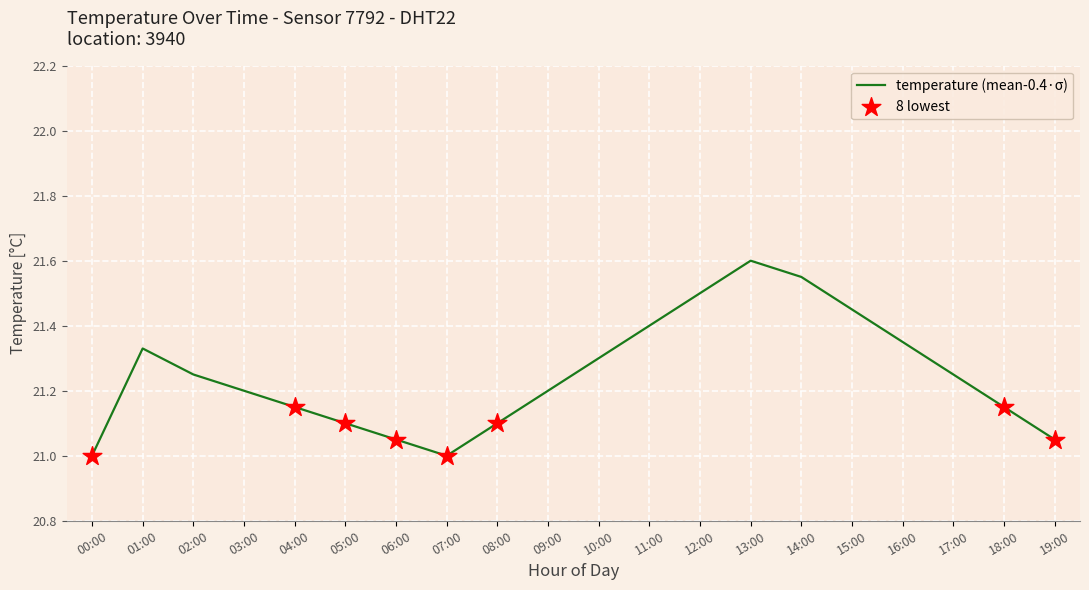

What is the change in value from 02:00 to 14:00?

+0.3